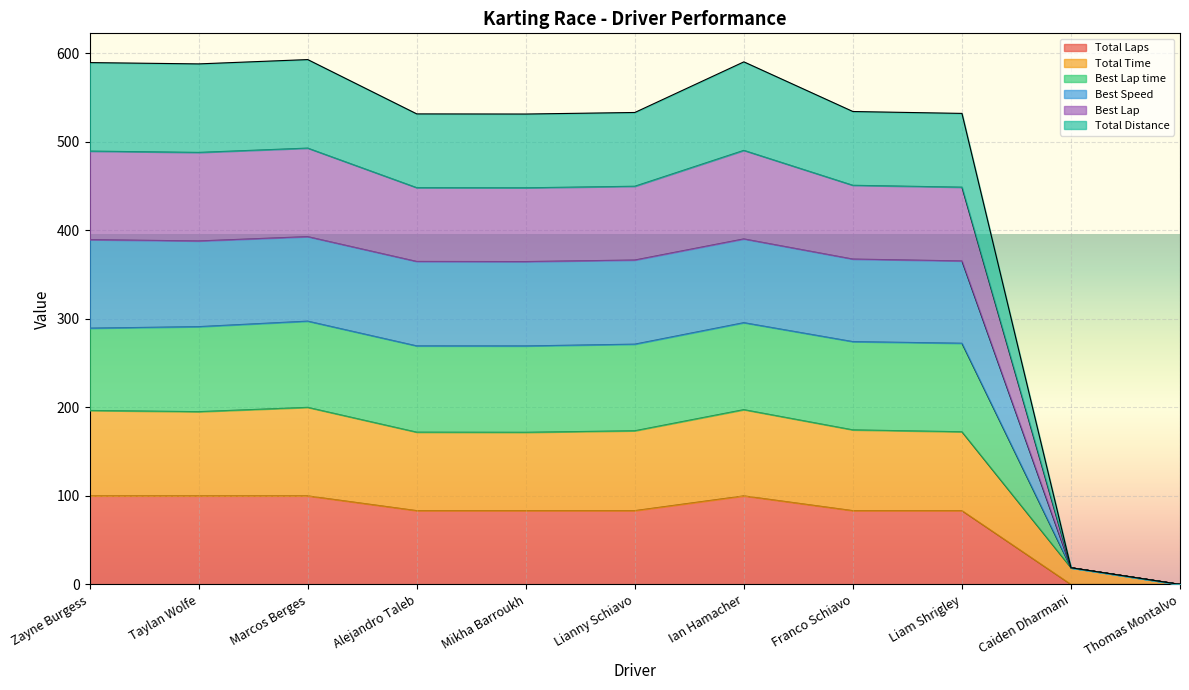

List the labels in order of Total Time value, largest first.

Marcos Berges, Ian Hamacher, Zayne Burgess, Taylan Wolfe, Franco Schiavo, Lianny Schiavo, Liam Shrigley, Alejandro Taleb, Mikha Barroukh, Caiden Dharmani, Thomas Montalvo